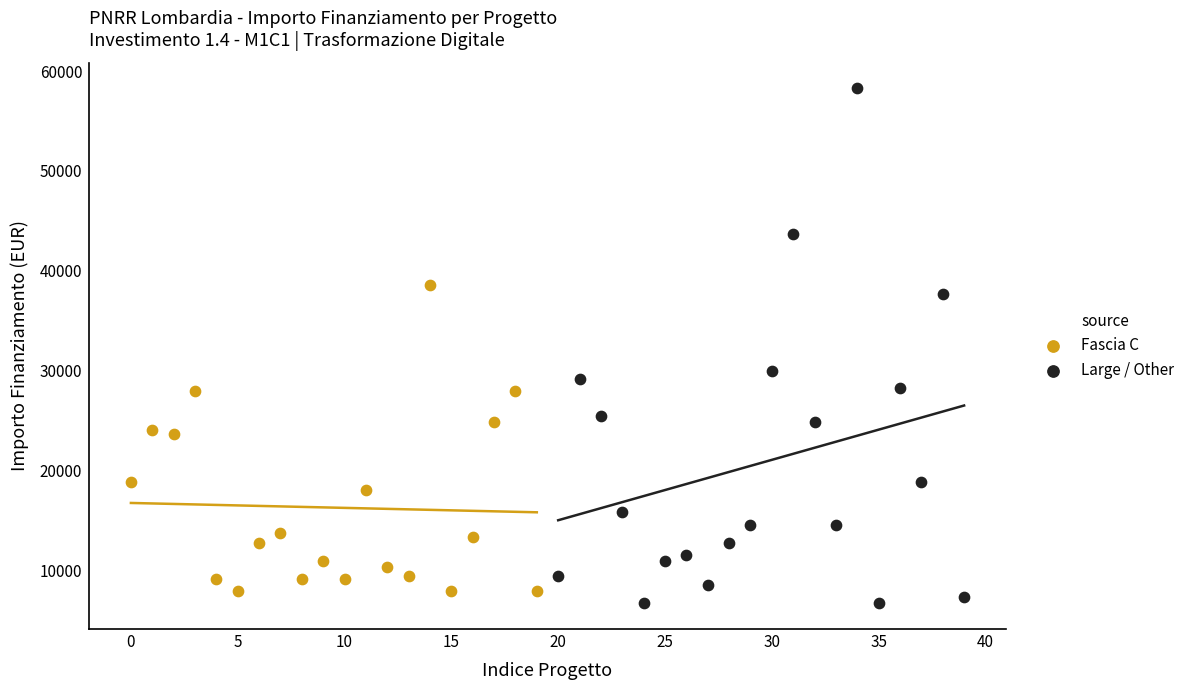

Which series has the largest Y range (max minus min)?

Large / Other